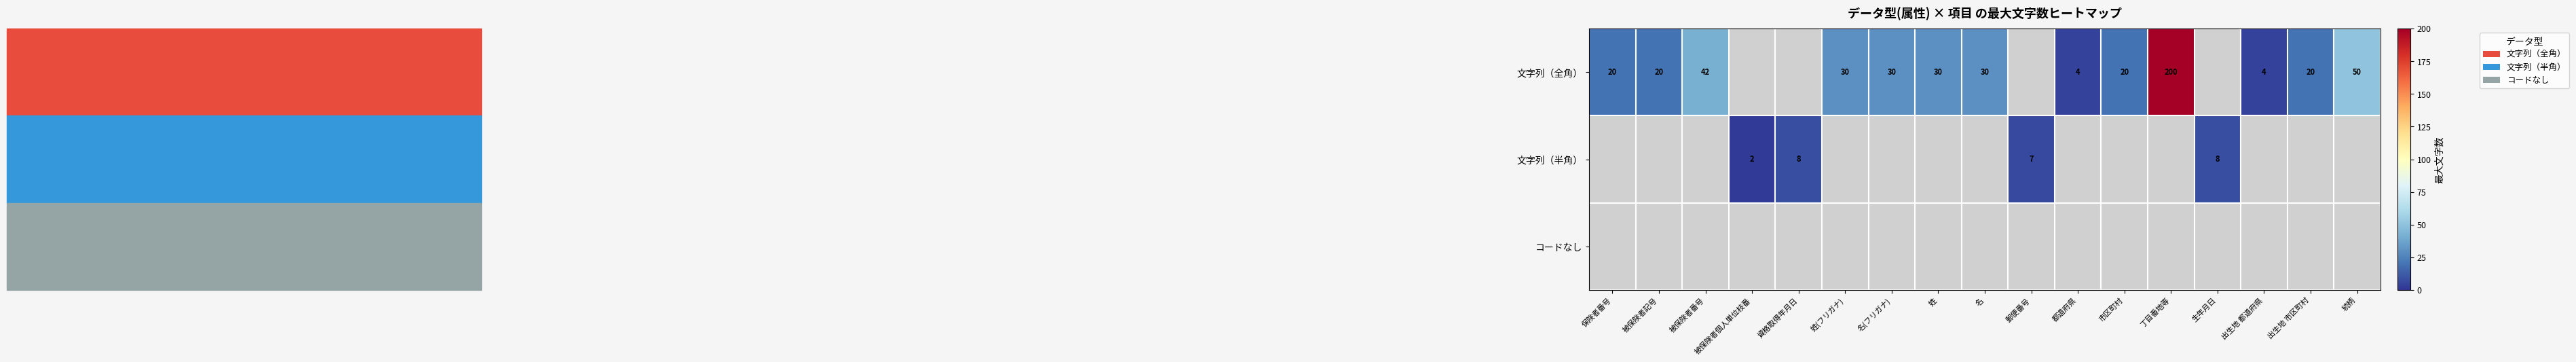

Is it true that 文字列（全角） equals 28 at 出生地 市区町村?

False